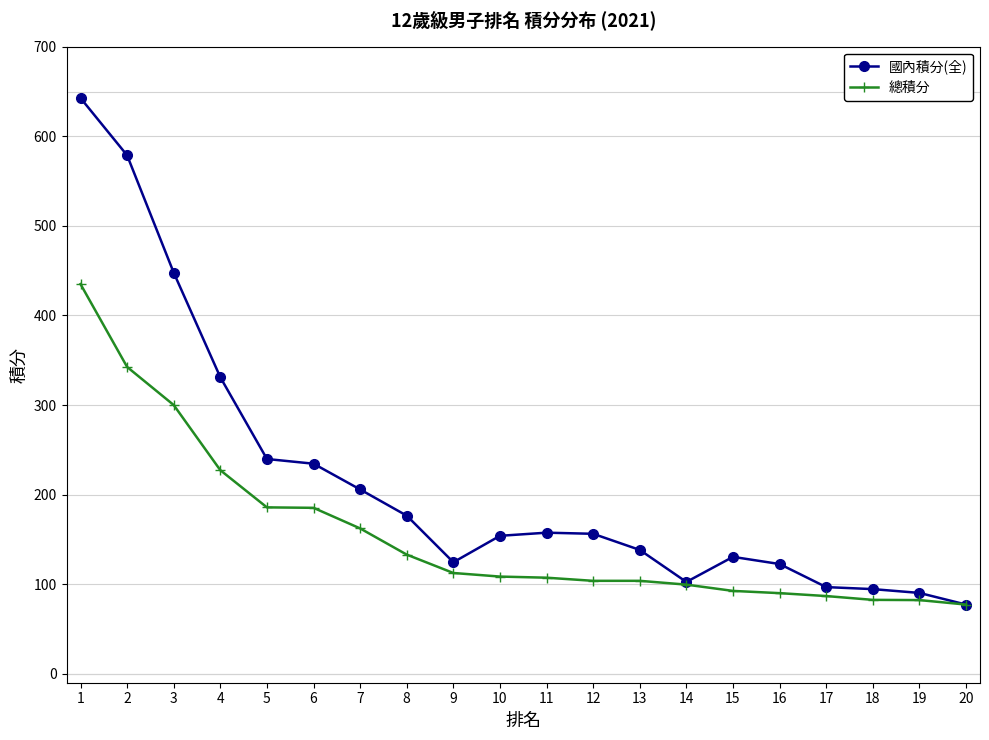

Does the chart have visible grid lines?

Yes